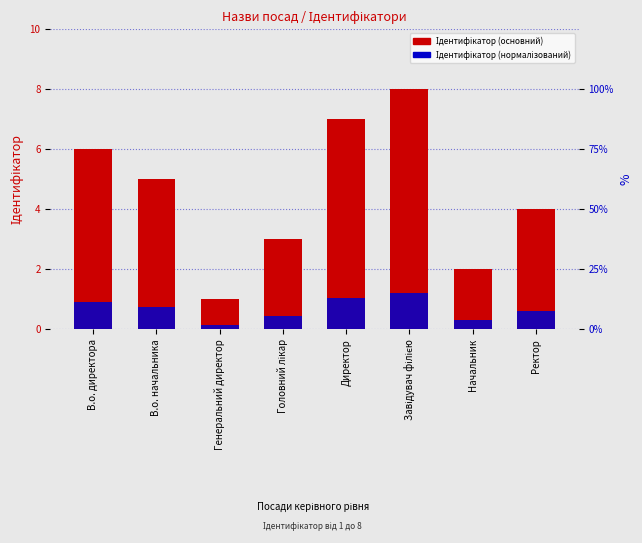

Reading right to left, what are all the values shown in this chart?

Ідентифікатор (основний): 4.0	2.0	8.0	7.0	3.0	1.0	5.0	6.0
Ідентифікатор (нормалізований): 0.6	0.3	1.2	1.1	0.4	0.1	0.8	0.9